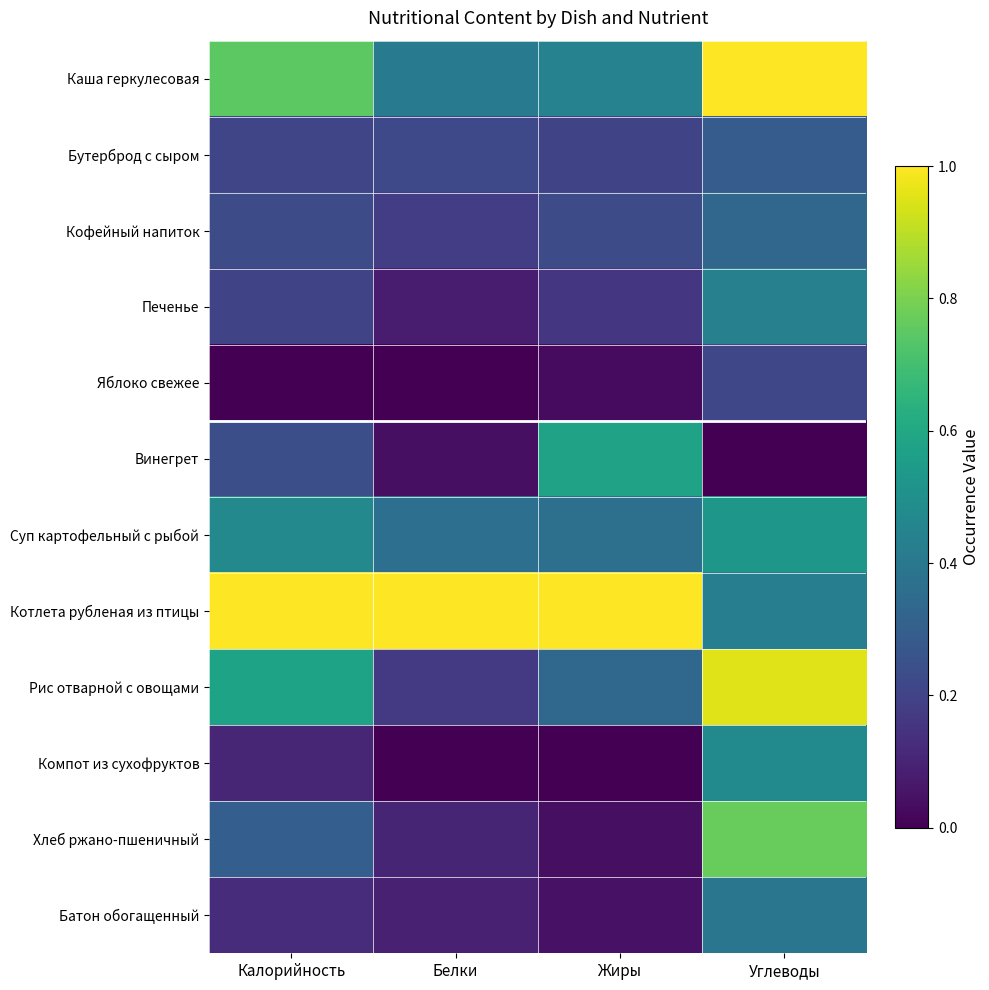

Reading left to right, transcribe all the data shown in this chart.

Каша геркулесовая: Калорийность=0.7	Белки=0.4	Жиры=0.4	Углеводы=1.0
Бутерброд с сыром: Калорийность=0.2	Белки=0.2	Жиры=0.2	Углеводы=0.3
Кофейный напиток: Калорийность=0.2	Белки=0.2	Жиры=0.2	Углеводы=0.3
Печенье: Калорийность=0.2	Белки=0.1	Жиры=0.2	Углеводы=0.4
Яблоко свежее: Калорийность=0.0	Белки=0.0	Жиры=0.0	Углеводы=0.2
Винегрет: Калорийность=0.2	Белки=0.0	Жиры=0.6	Углеводы=0.0
Суп картофельный с рыбой: Калорийность=0.5	Белки=0.4	Жиры=0.4	Углеводы=0.5
Котлета рубленая из птицы: Калорийность=1.0	Белки=1.0	Жиры=1.0	Углеводы=0.4
Рис отварной с овощами: Калорийность=0.6	Белки=0.2	Жиры=0.3	Углеводы=0.9
Компот из сухофруктов: Калорийность=0.1	Белки=0.0	Жиры=0.0	Углеводы=0.5
Хлеб ржано-пшеничный: Калорийность=0.3	Белки=0.1	Жиры=0.0	Углеводы=0.8
Батон обогащенный: Калорийность=0.1	Белки=0.1	Жиры=0.0	Углеводы=0.4